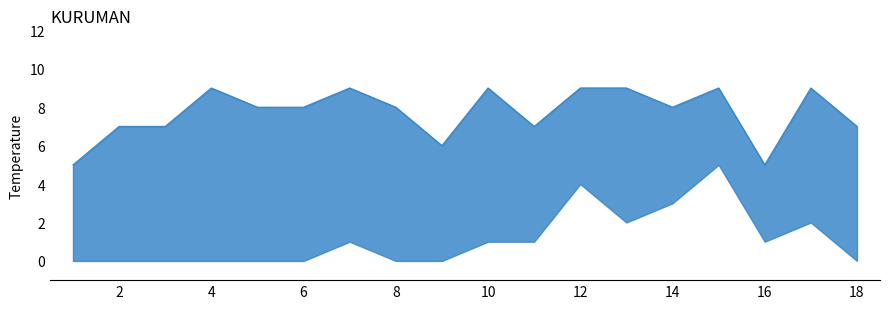

Which has a higher value, 14 or 18?

14